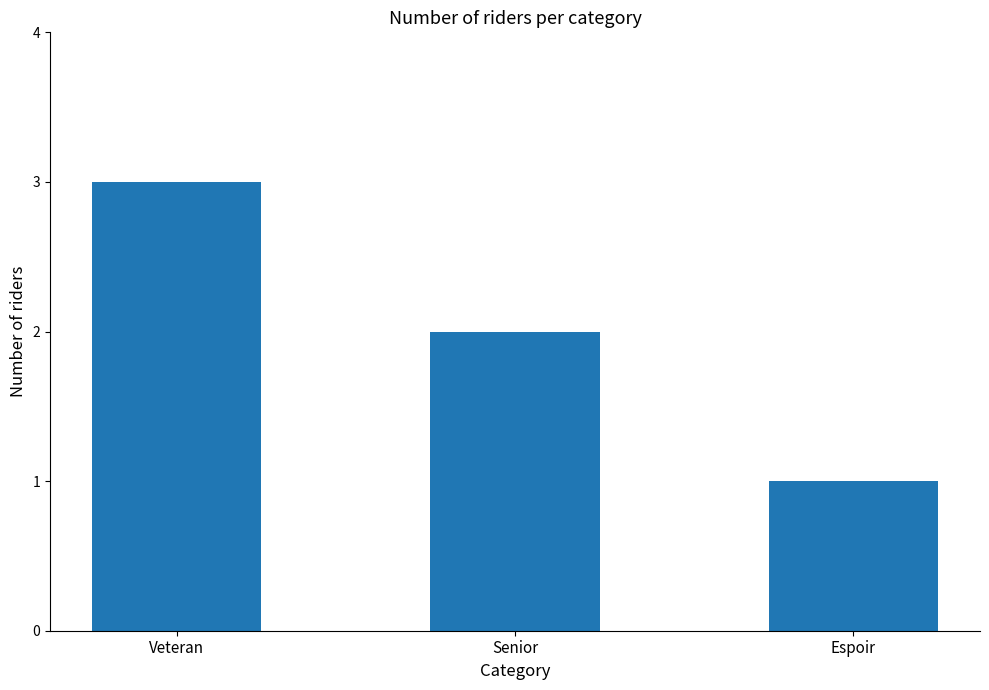

What is the label of the 1st bar from the right?

Espoir